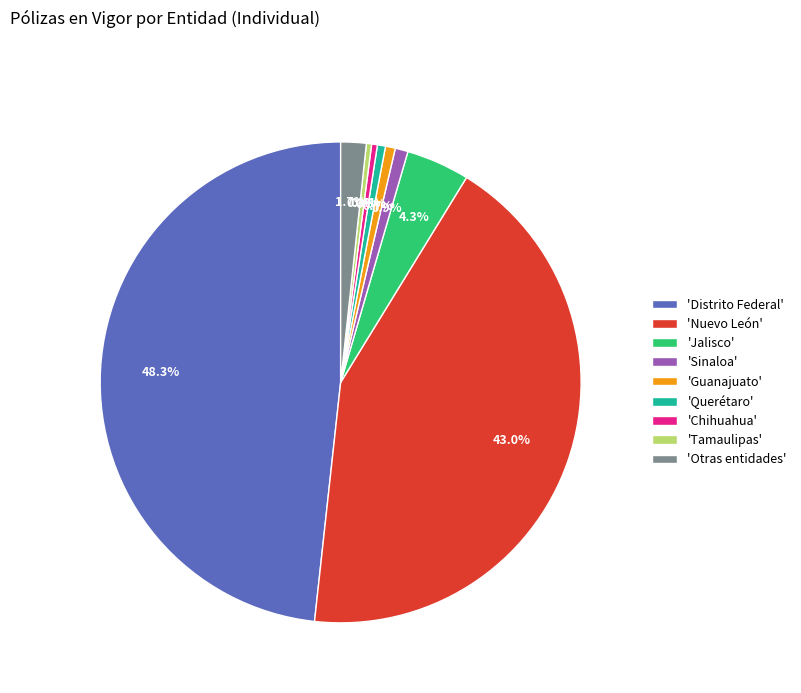

What is the largest slice in the pie chart?

'Distrito Federal'